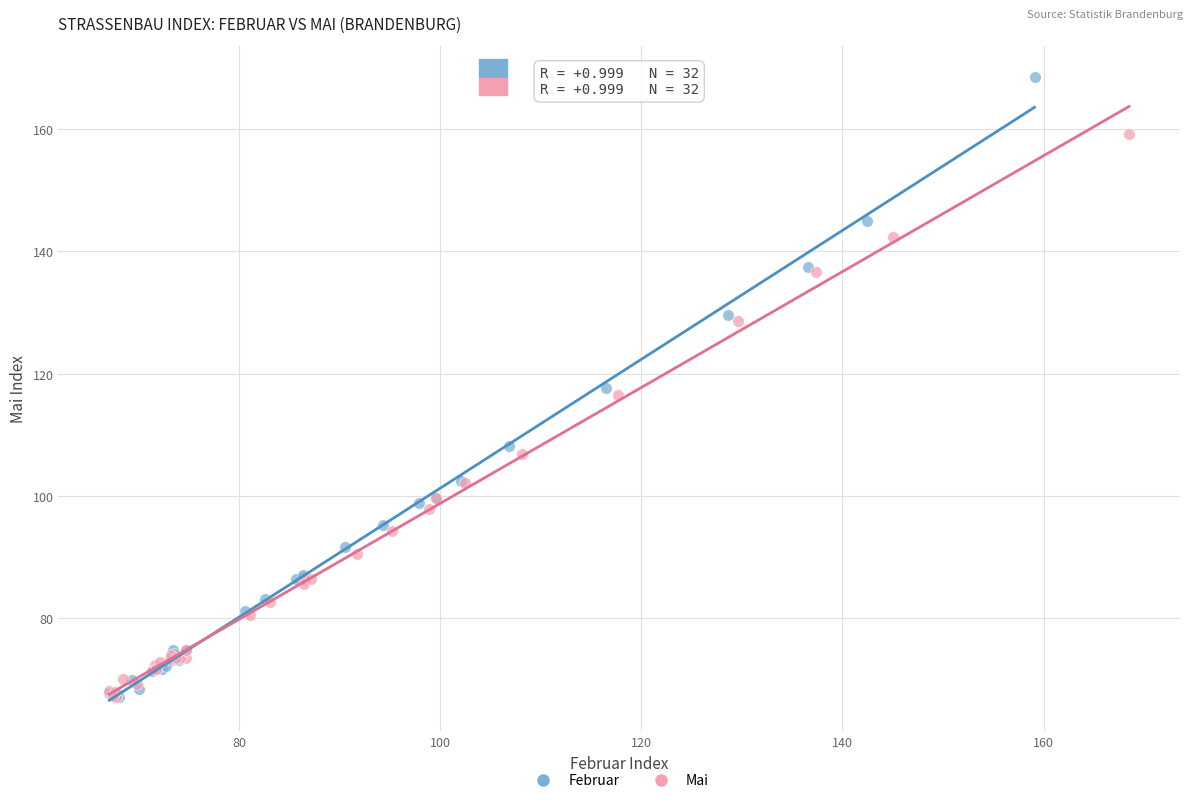

Which series reaches the maximum Y coordinate?

Februar